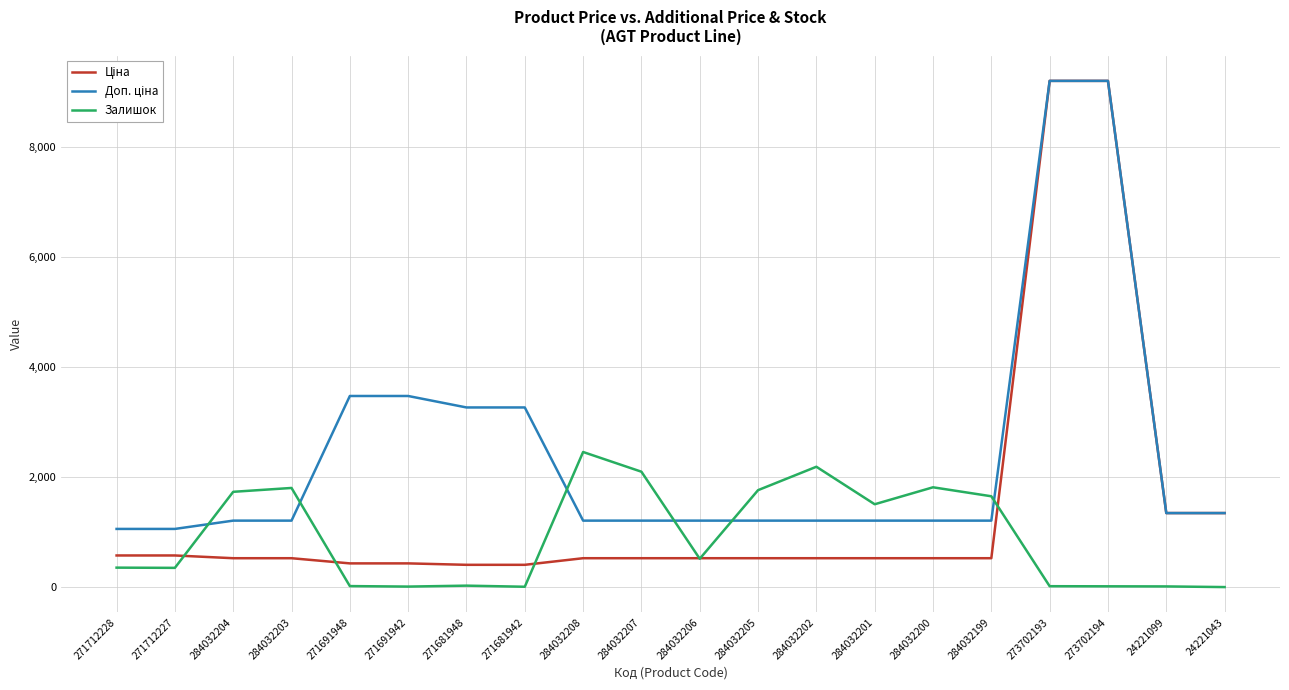

What is the total value across all series at 284032203?

3542.9